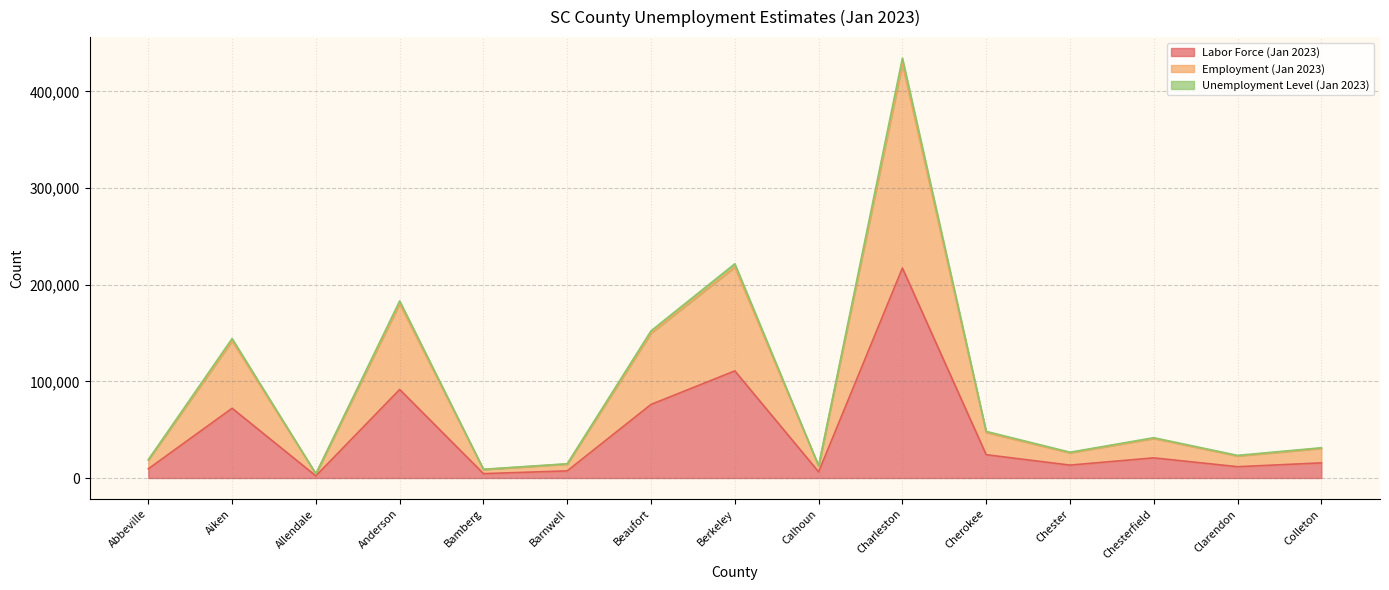

At which label does Labor Force (Jan 2023) reach its peak?

Charleston